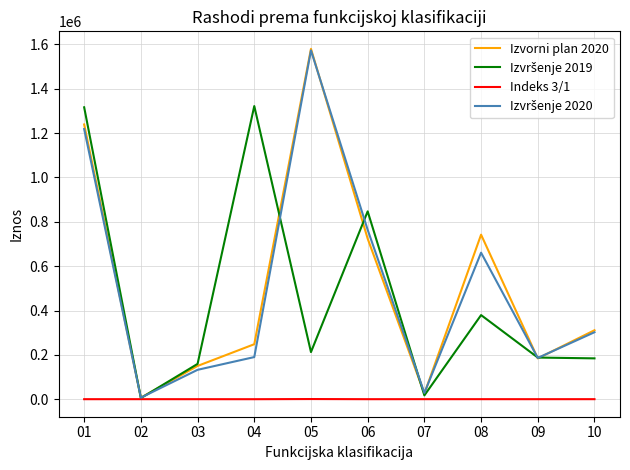

Which series has the largest range (max minus min)?

Izvorni plan 2020